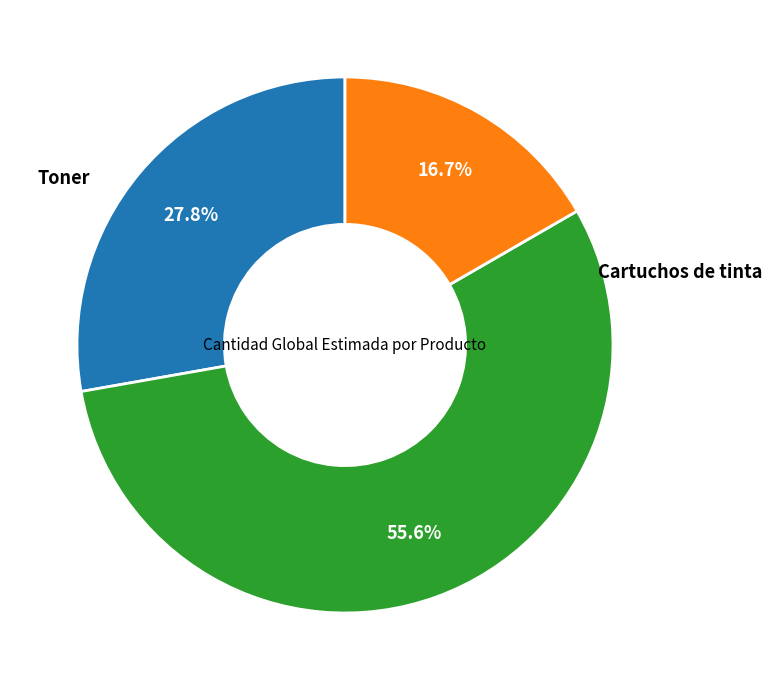

Is there any slice that represents more than half of the pie?

Yes